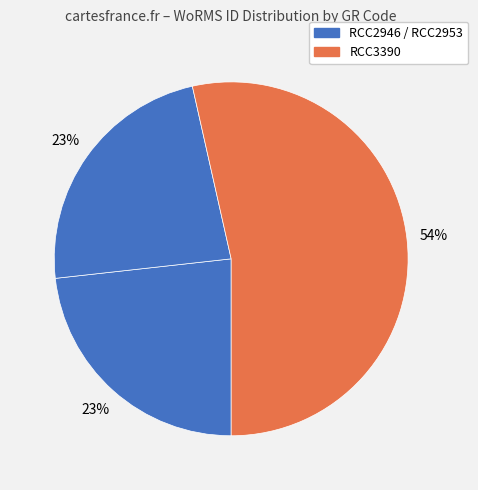

Count the number of slices in the pie.

3